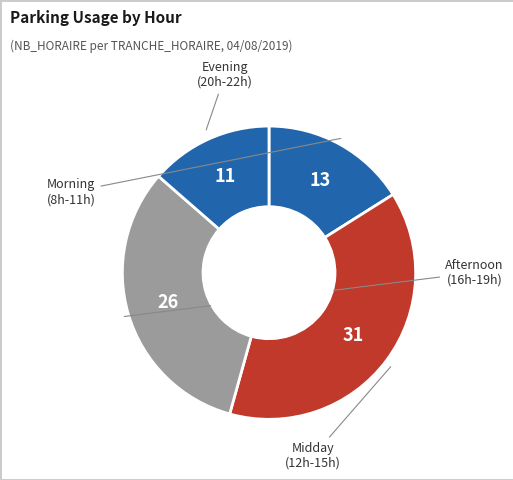

How many slices are in this pie chart?

4